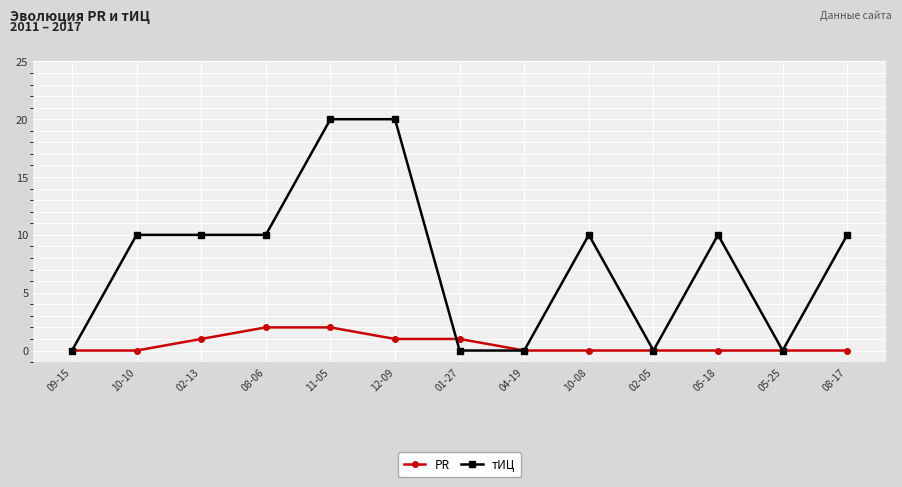

Is the value of тИЦ at 10-08 greater than the value of PR at 04-19?

Yes